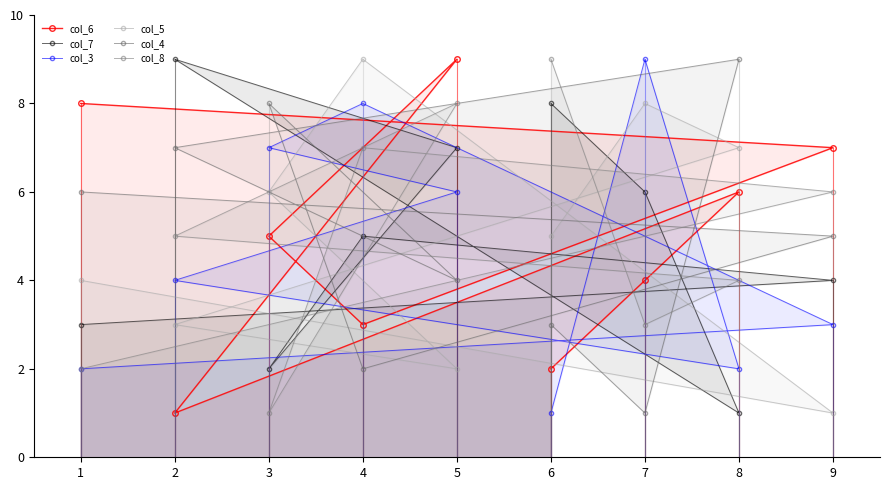

The col_4 series shows 2 at 4. True or false?

True